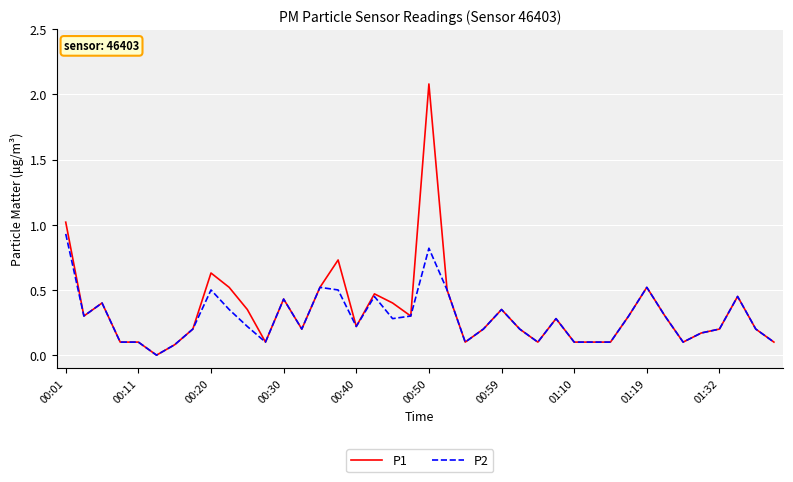

Which series has the widest spread of values?

P1